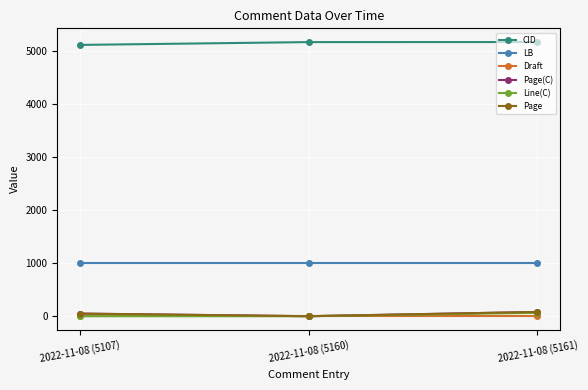

Is the value of Draft at 2022-11-08 (5161) greater than the value of Page(C) at 2022-11-08 (5160)?

Yes